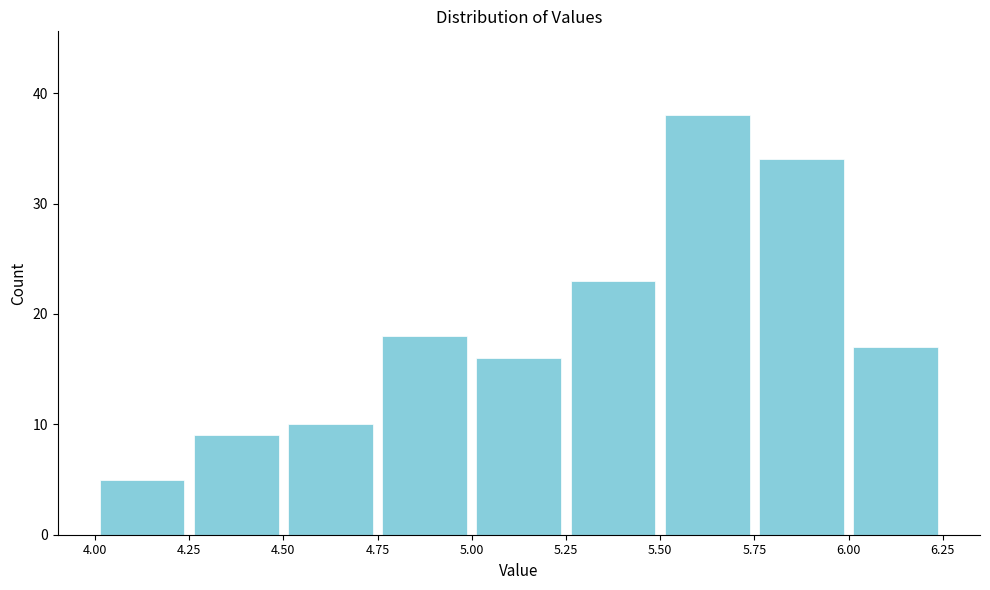

What is the height of the bar covering 5.00 to 5.25 on the x-axis? The values are not printed on the chart, so give them approximately, as read against the axis.

16